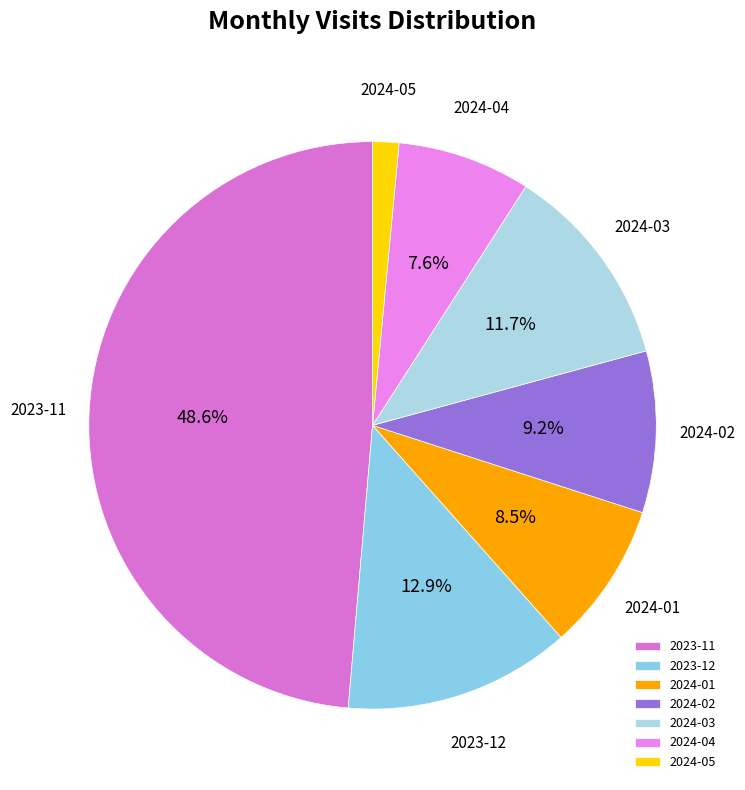

How many segments does this pie chart have?

7